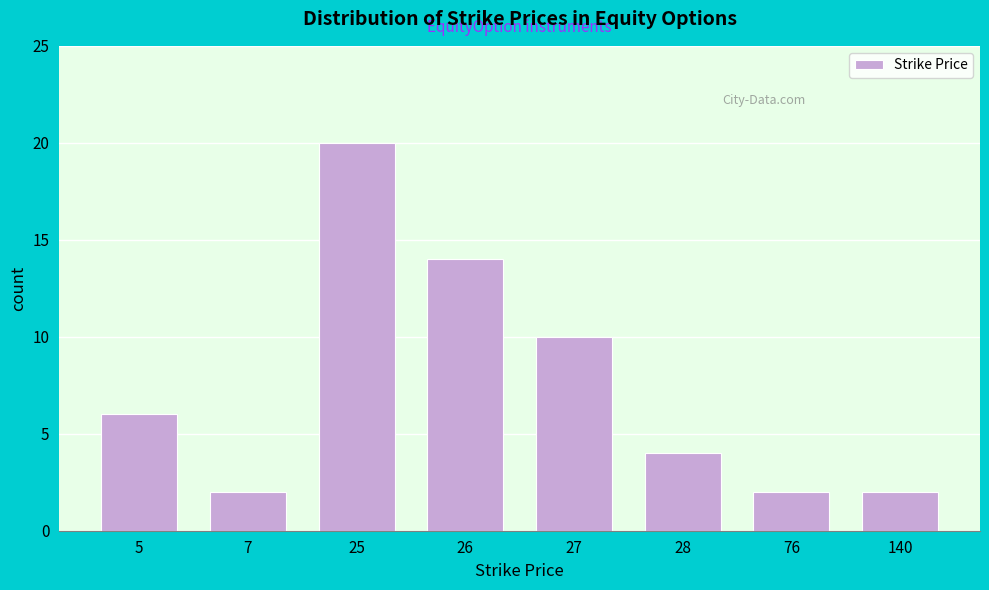

Reading left to right, what are all the values shown in this chart?

5=6	7=2	25=20	26=14	27=10	28=4	76=2	140=2